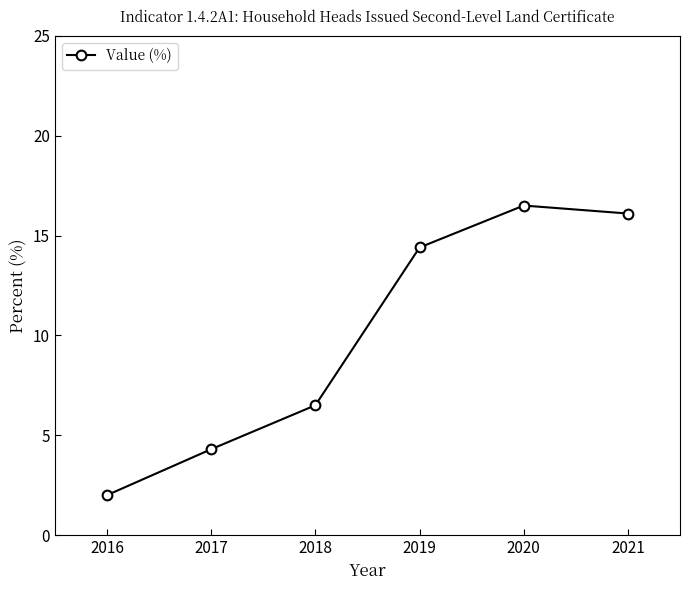

What is the sum of the values at 2016 and 2017?

6.3